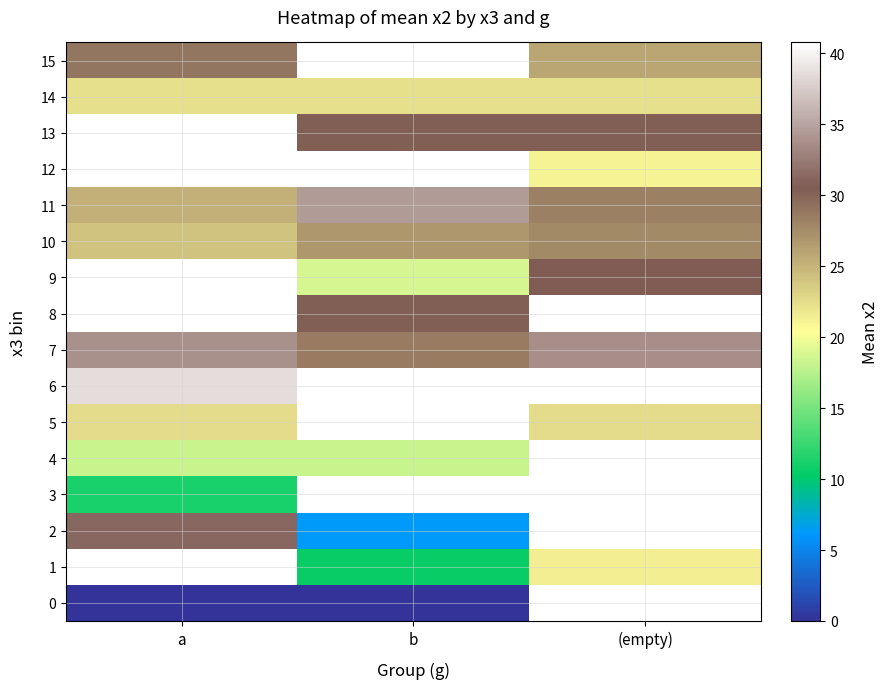

Which series has the largest total across all categories?

7